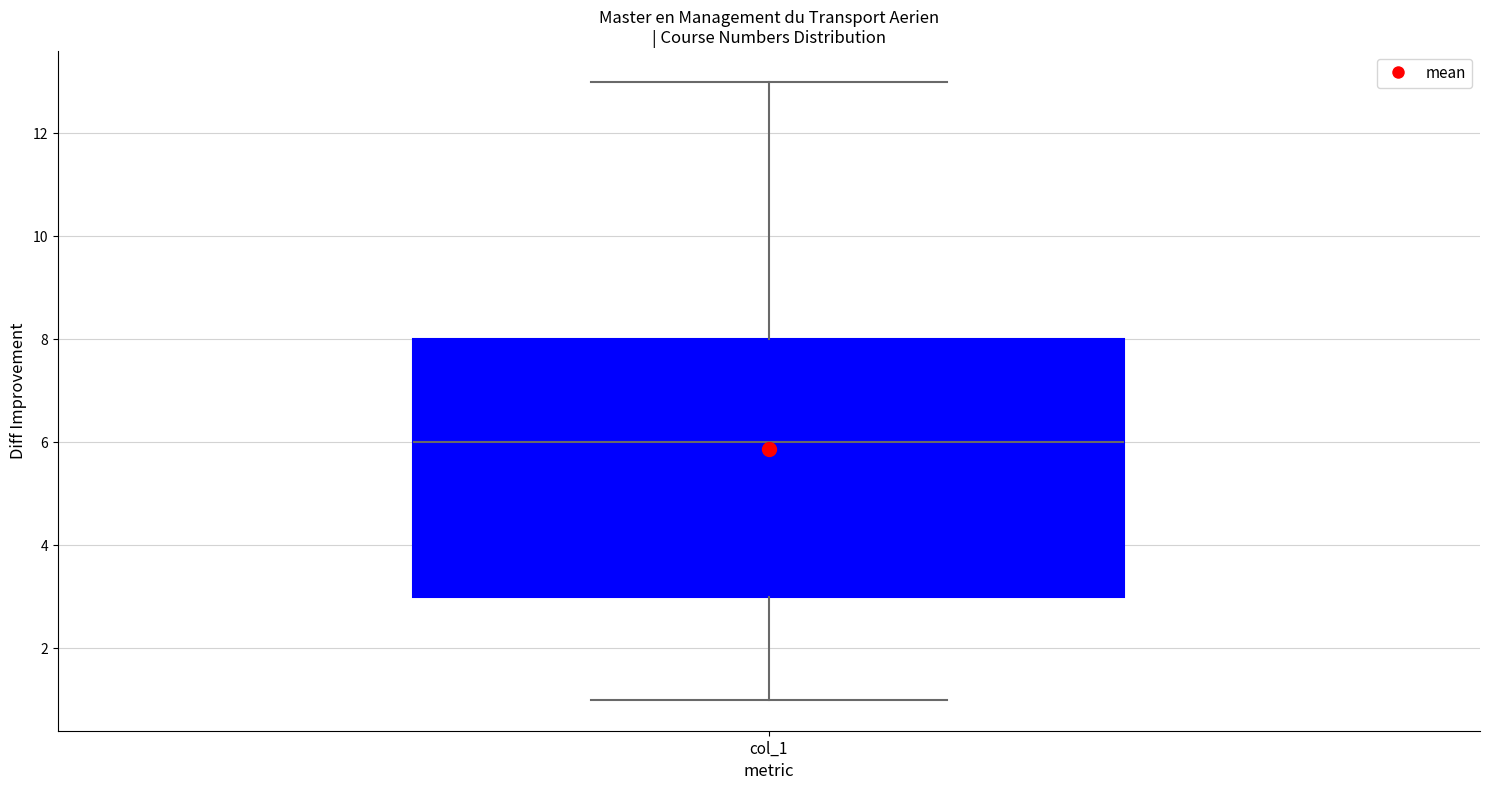

Transcribe this box plot: give where the median line is, the range the box spans, and where the two whiskers end, as read against the y-axis. The values are not printed on the chart, so give them approximately, as read against the axis.

median 6, box 3 to 8, whiskers 1 to 13